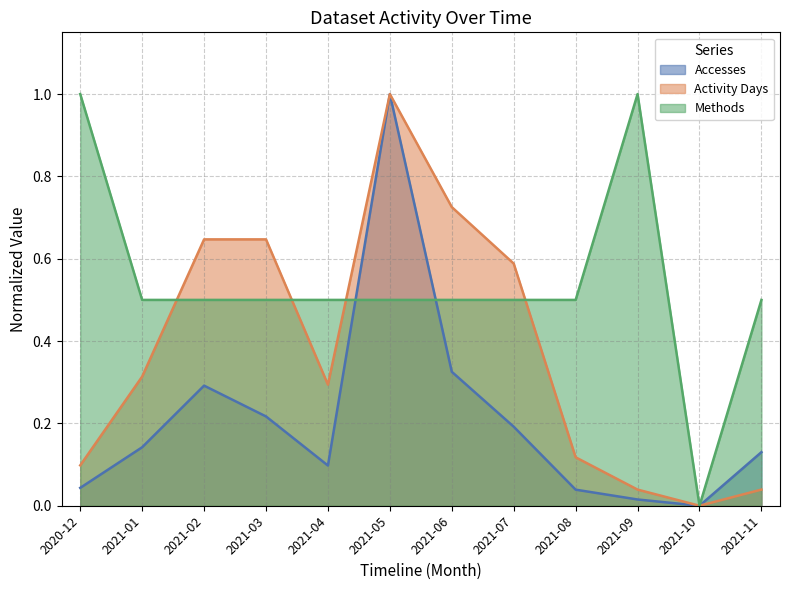

At how many categories does at least one series exceed 0?

11